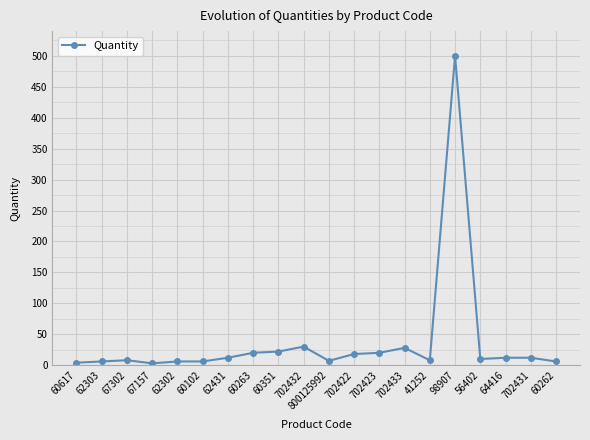

Which has a higher value, 98907 or 64416?

98907